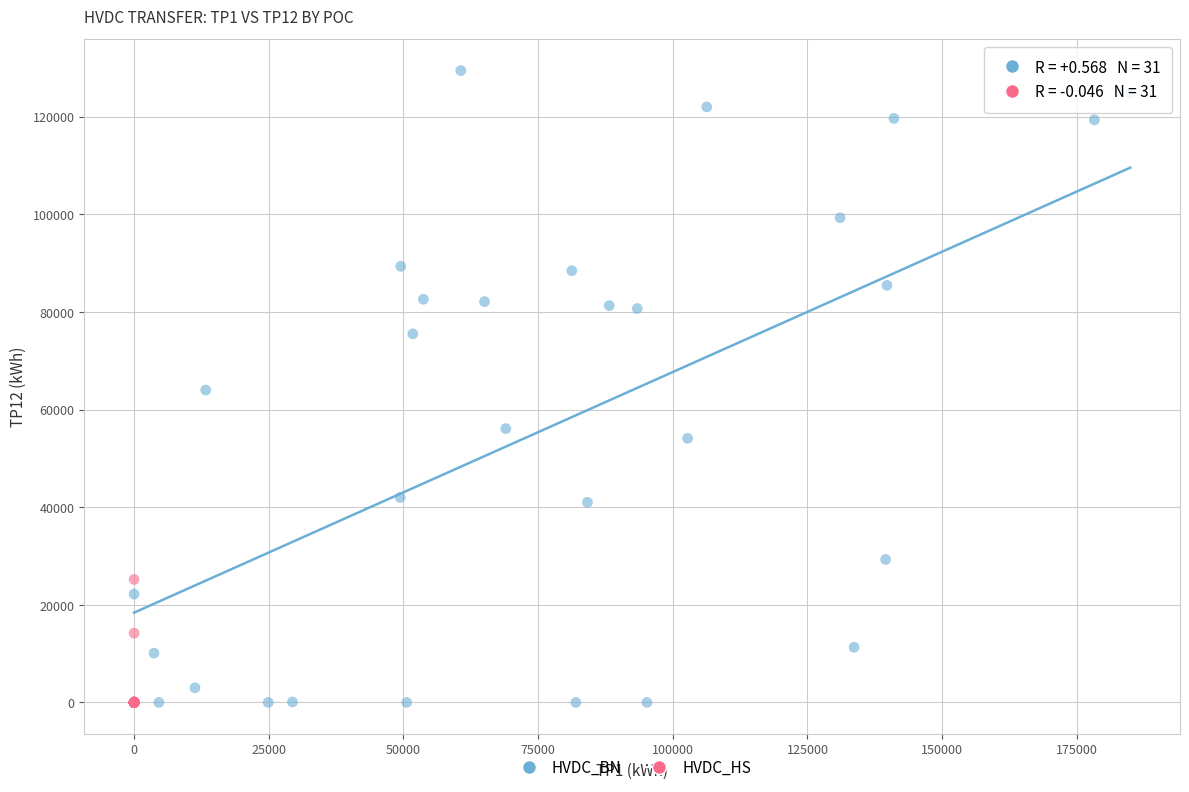

What are all the series names shown in the legend?

HVDC_BN, HVDC_HS